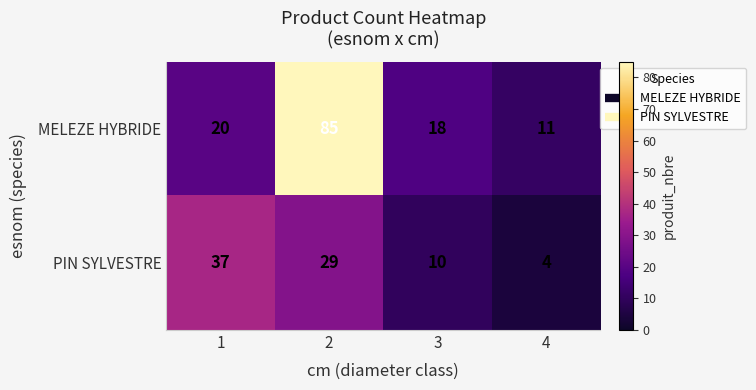

At which category does the chart reach its minimum across all series?

4